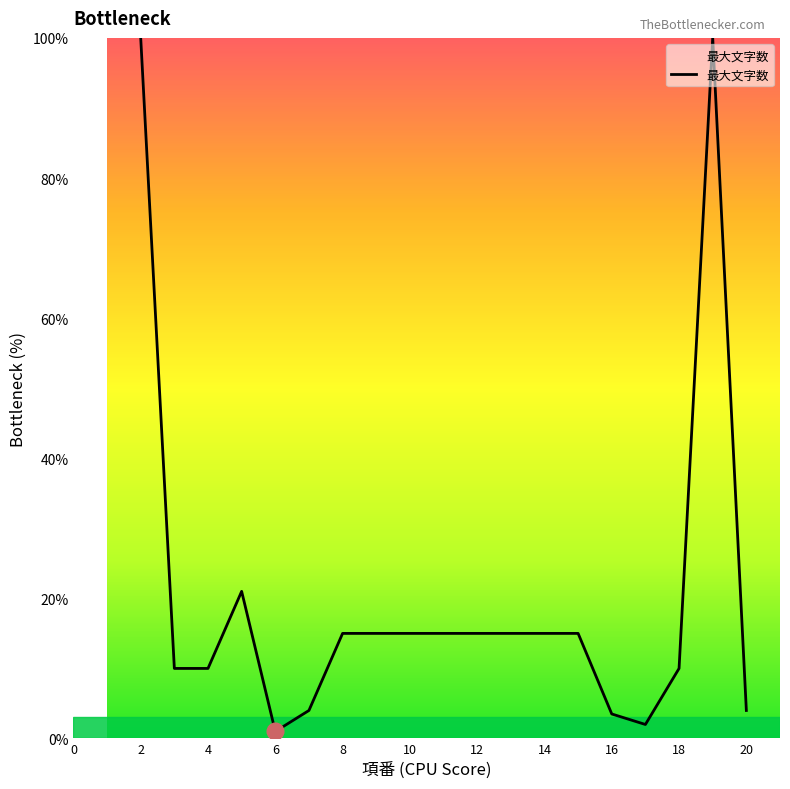

Does the chart display data point markers on the line(s)?

No